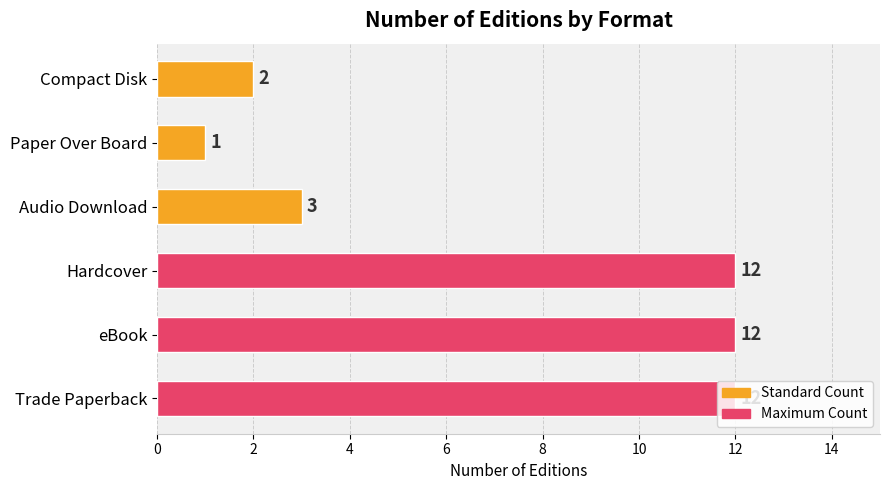

At which label is the value closest to 6?

Audio Download